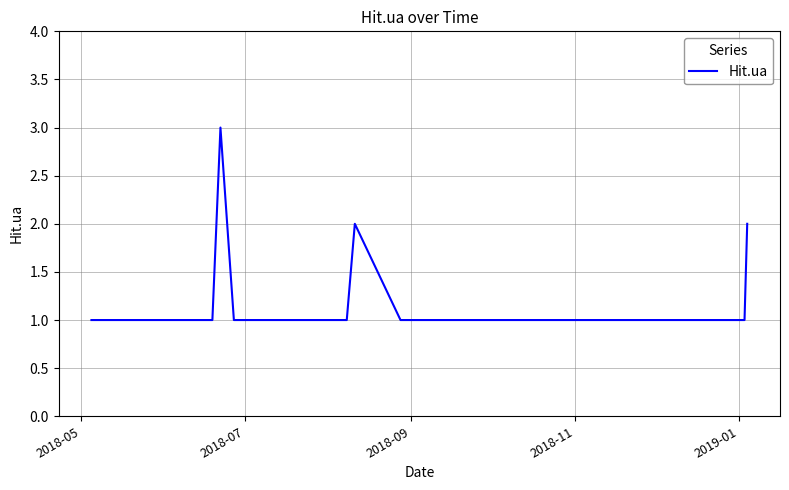

What is the maximum value shown in the chart?

3